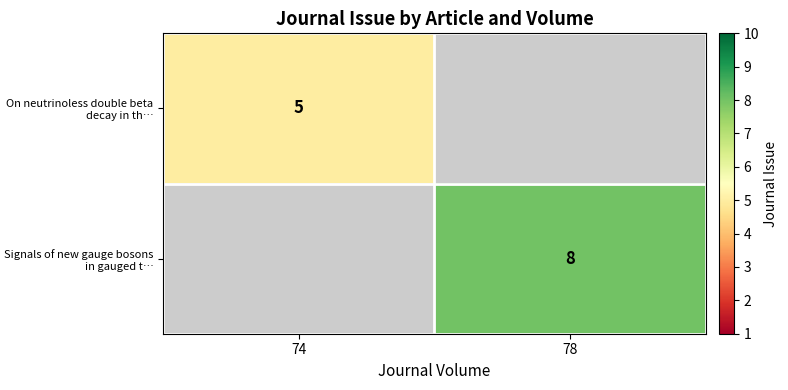

Is it true that Signals of new gauge bosons in gauged t… equals 11 at 78?

False